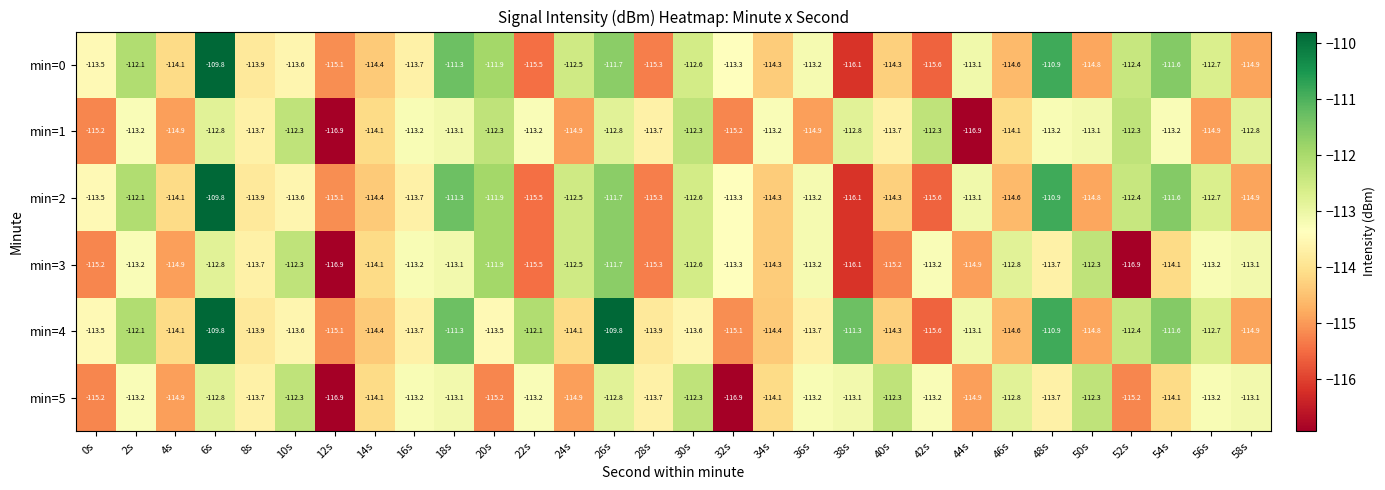

How many distinct data groups are displayed?

6